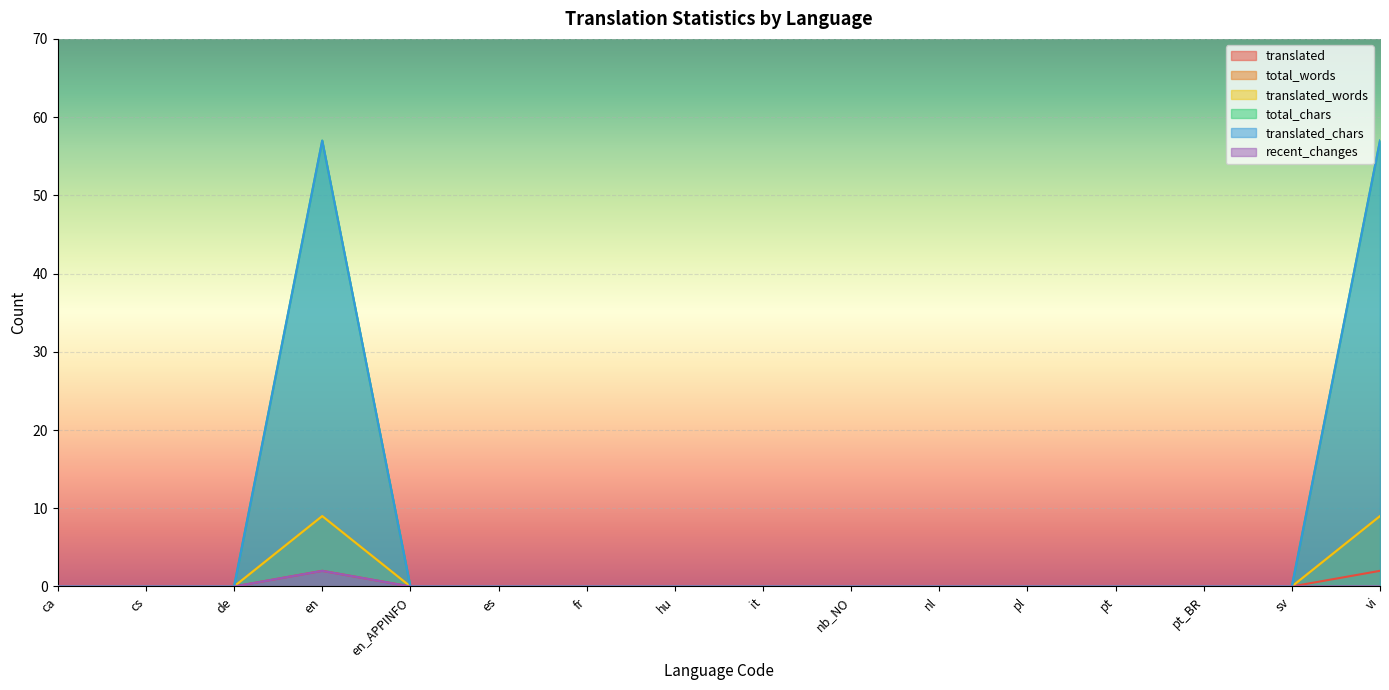

True or false: translated_words and total_words cross at least once.

False